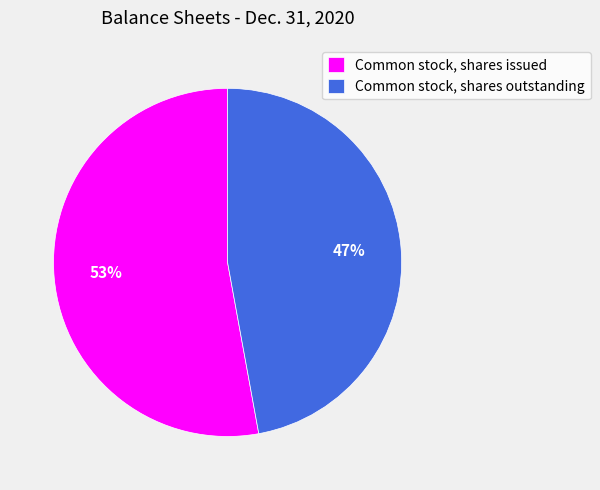

Is it true that Common stock, shares issued is 53% of the pie?

True